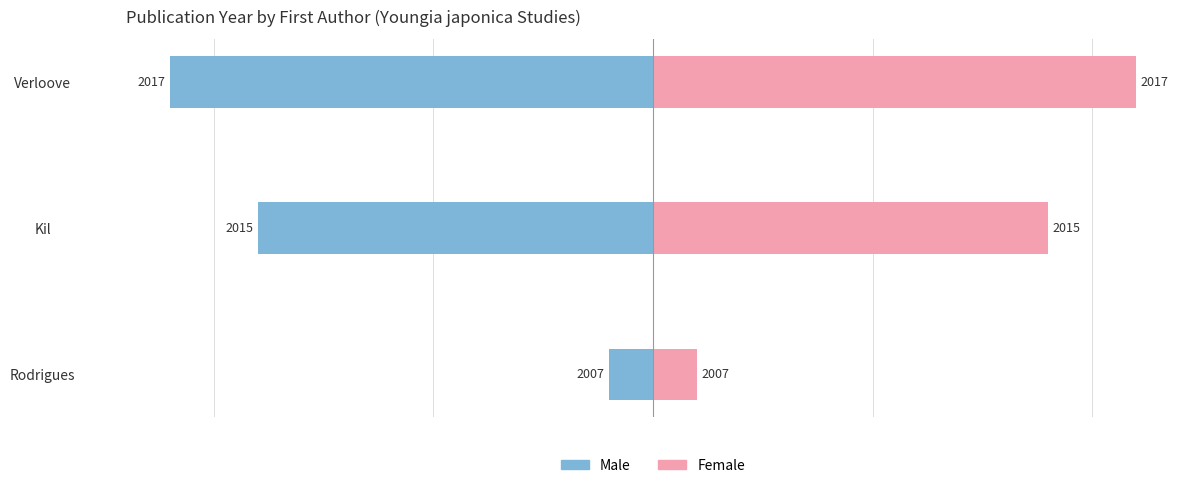

True or false: Male has a value of -4 at 1.

False